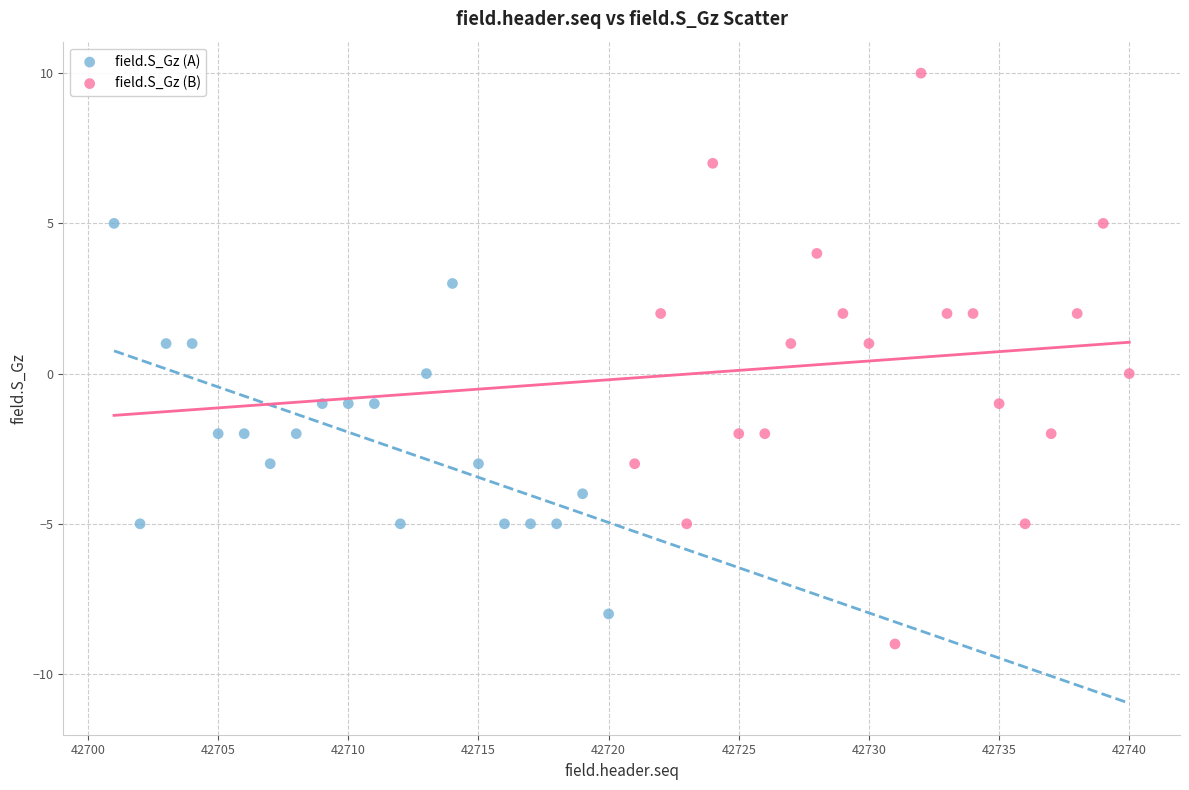

Which series has the widest spread of Y values?

field.S_Gz (B)